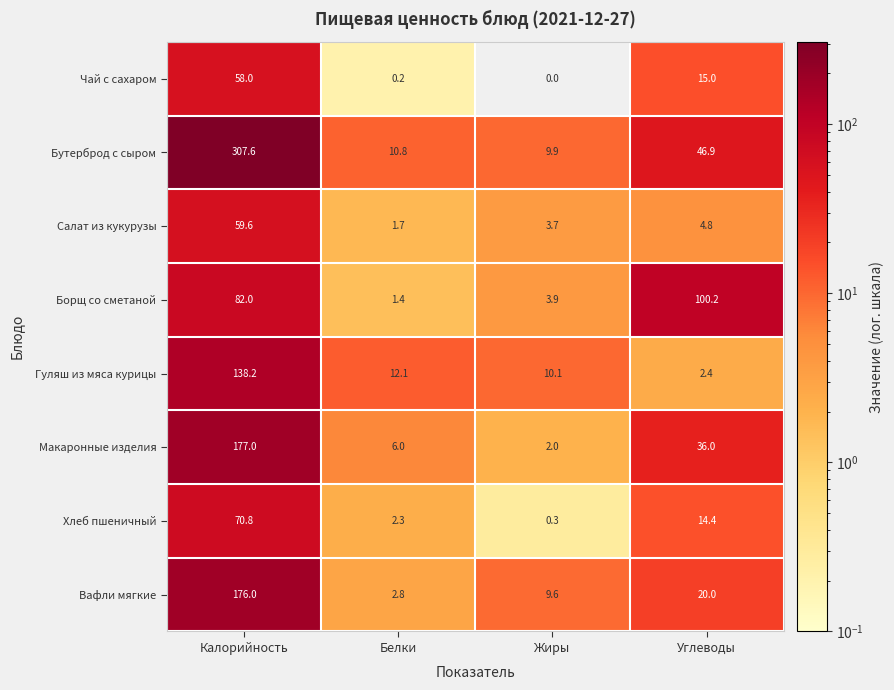

Where is Гуляш из мяса курицы nearest to the value 70?

Белки